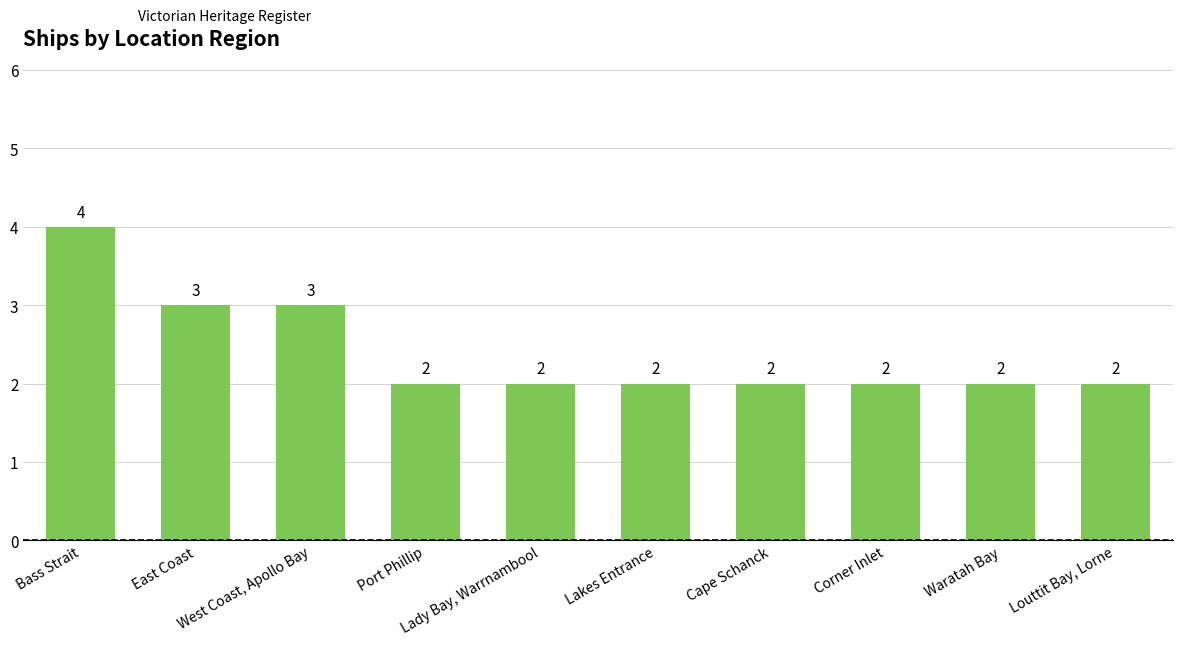

What is the smallest value displayed?

2